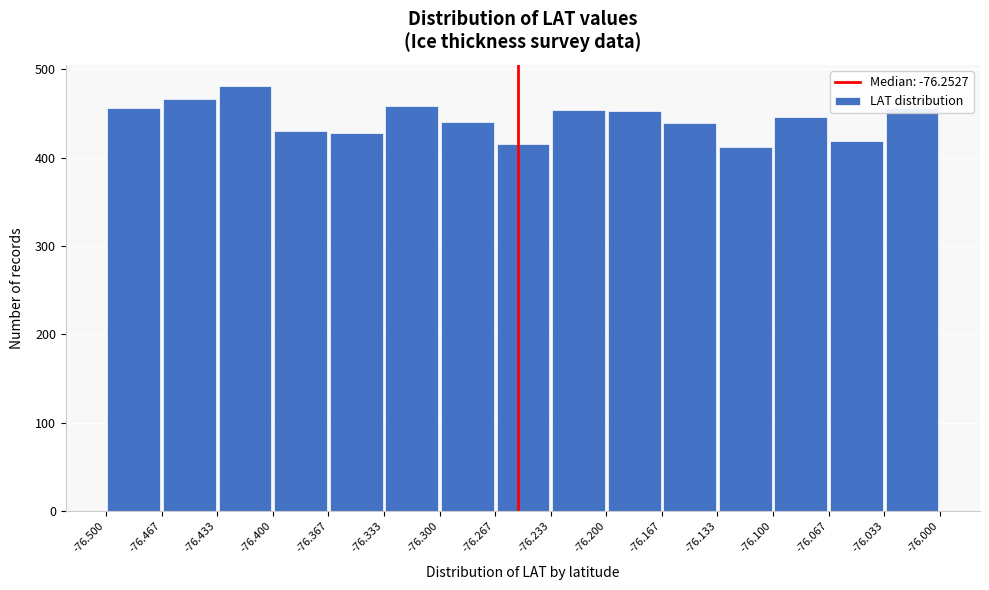

Over which range of the x-axis is the bar tallest?

-76.433 to -76.400